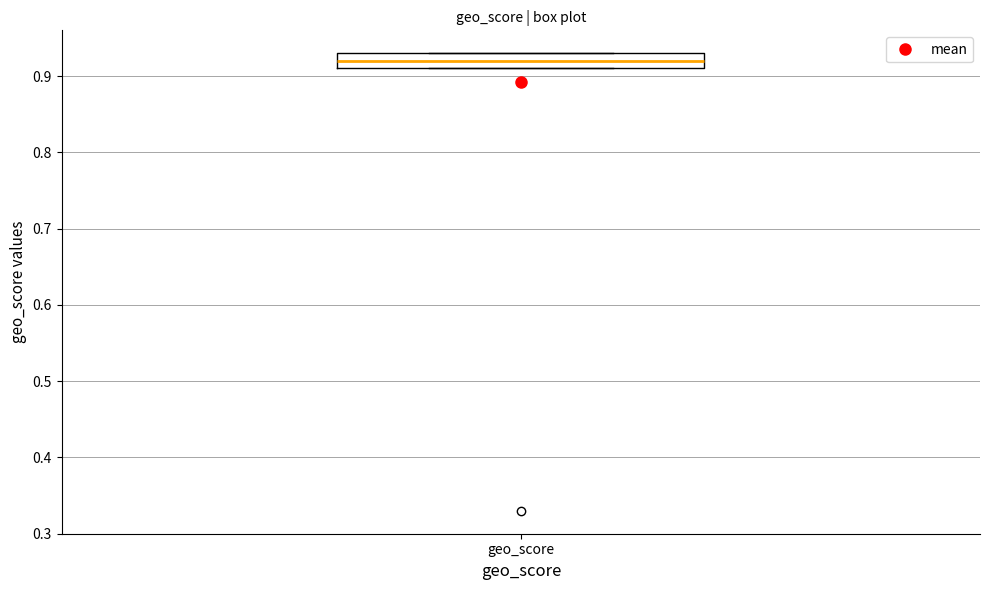

Read this box plot against the y-axis: the position of the median line, the range covered by the box, and the ends of both whiskers. The values are not printed on the chart, so give them approximately, as read against the axis.

median 0.92, box 0.91 to 0.93, whiskers 0.91 to 0.93